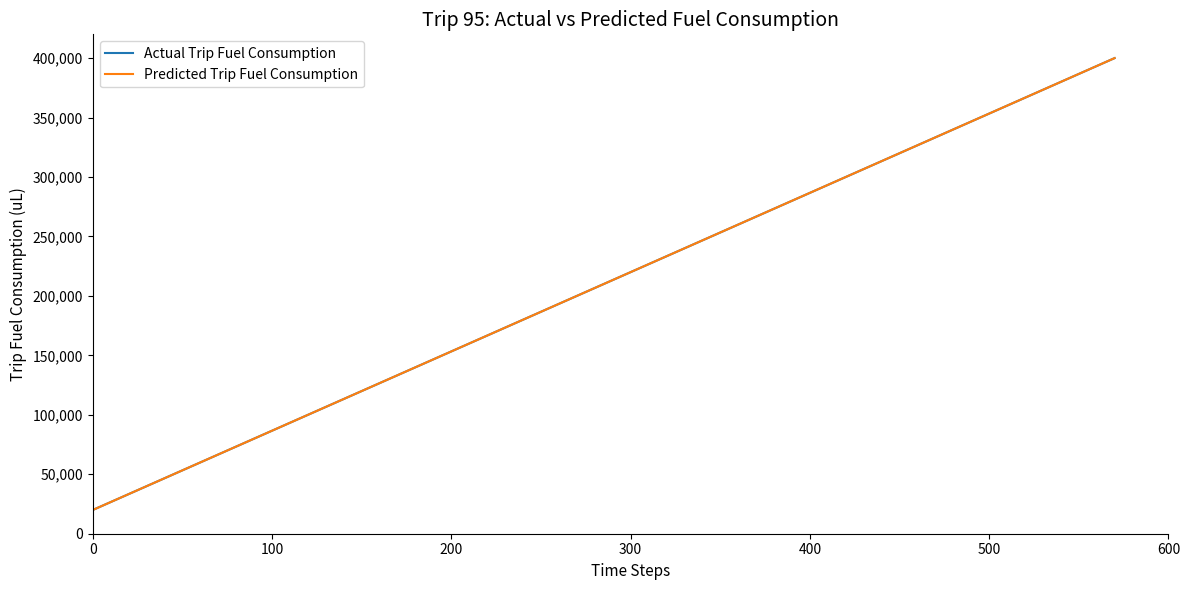

What is the greatest value displayed?

400000.0